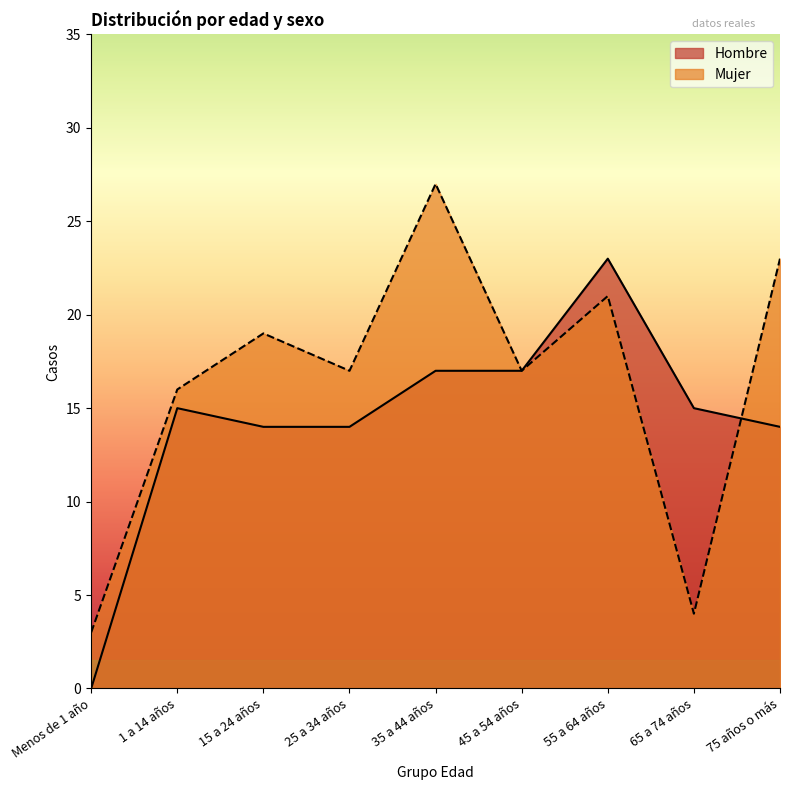

True or false: Hombre has a value of 14 at 75 años o más.

True